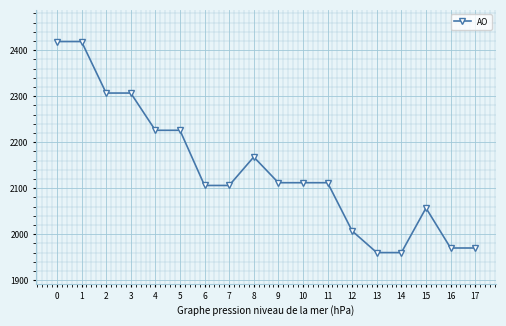

How many categories are shown in the chart?

18